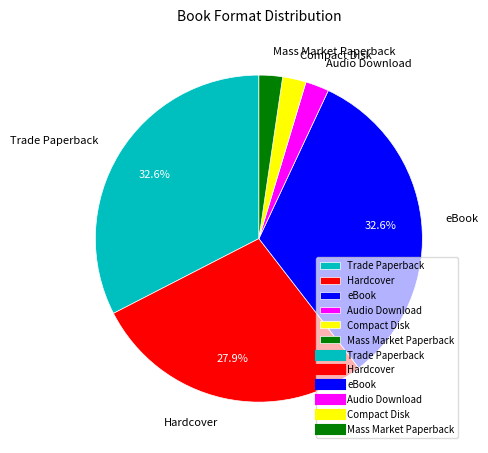

Is there a majority slice in this chart?

No